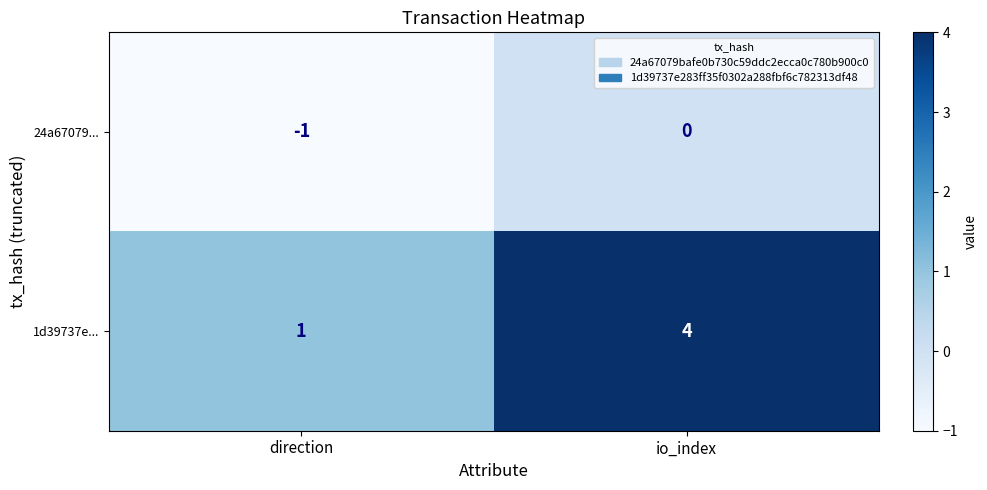

Which category has the highest value in the 1d39737e... series?

io_index